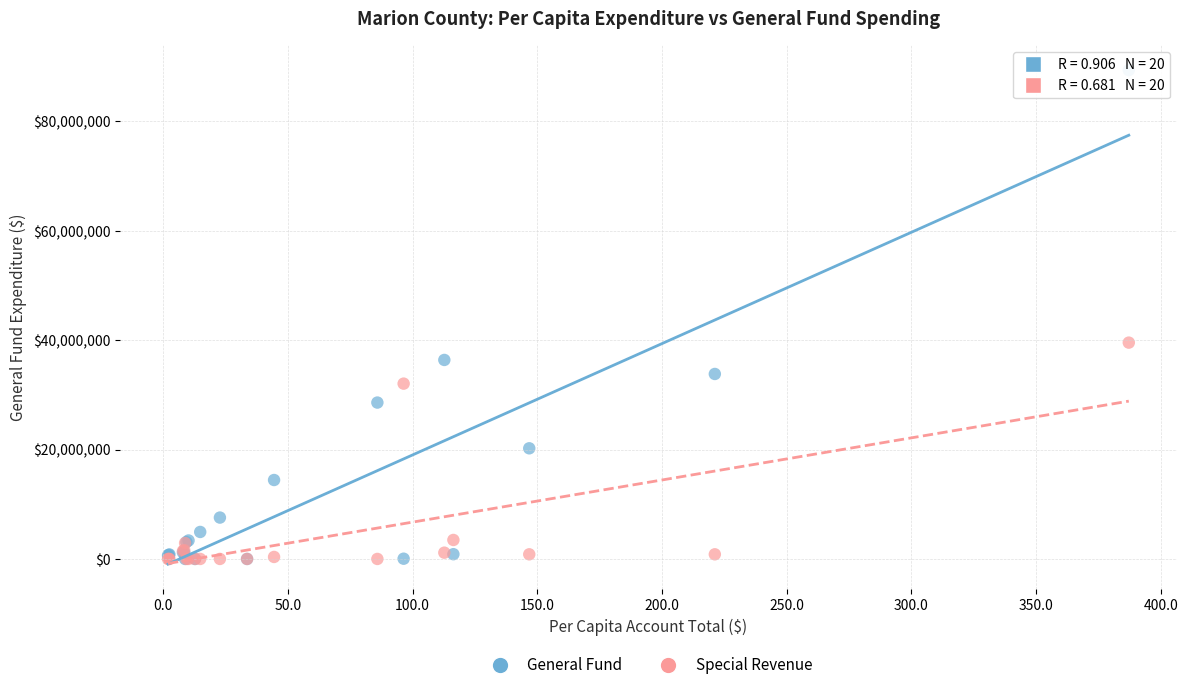

Which series contains the highest Y value?

General Fund